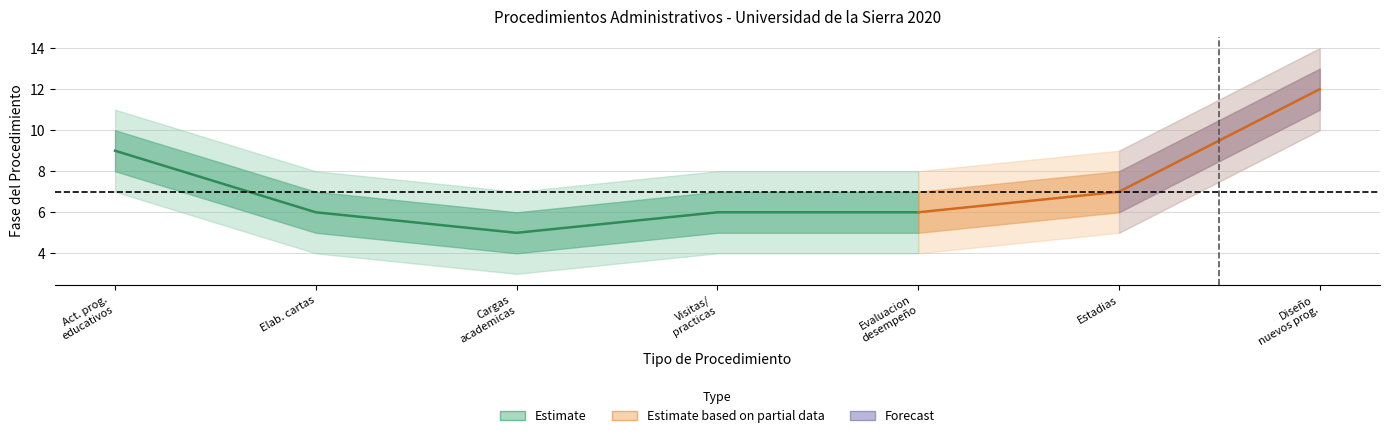

Is it true that col_6_lower2 equals 4 at Elaboracion y actualizacion de cartas?

True